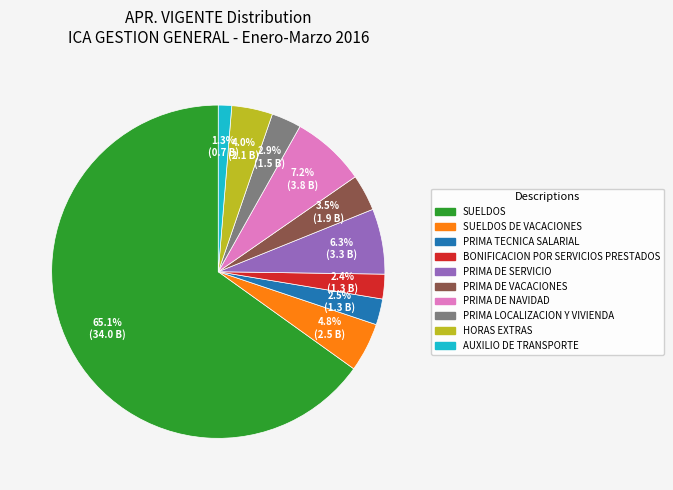

Does any single category account for the majority?

Yes